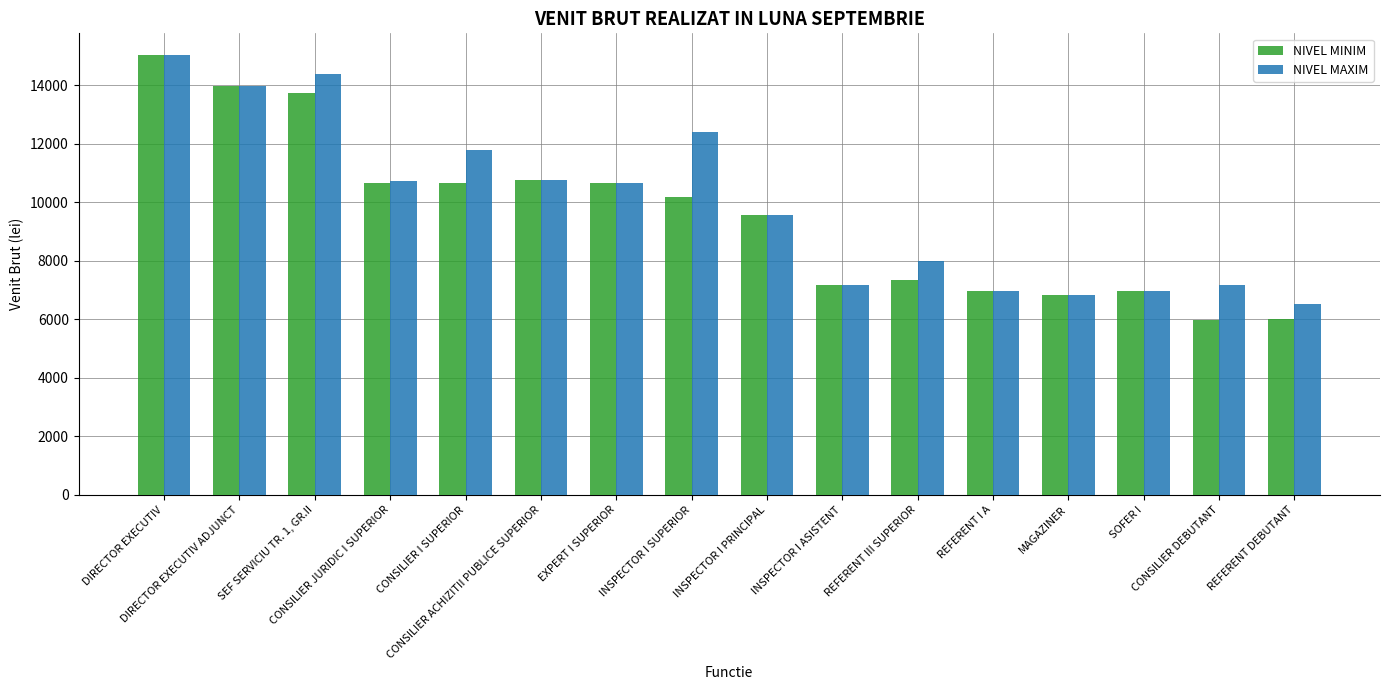

Which series has the largest range (max minus min)?

NIVEL MINIM